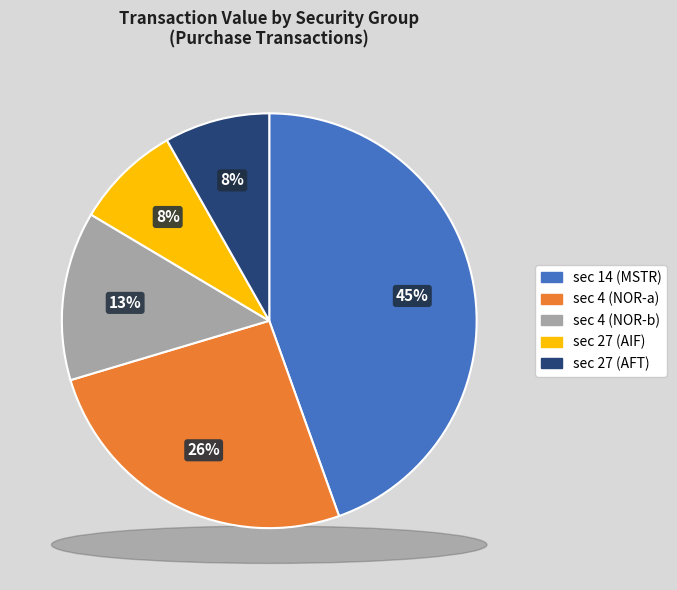

Does 4 represent more than half of the total?

No